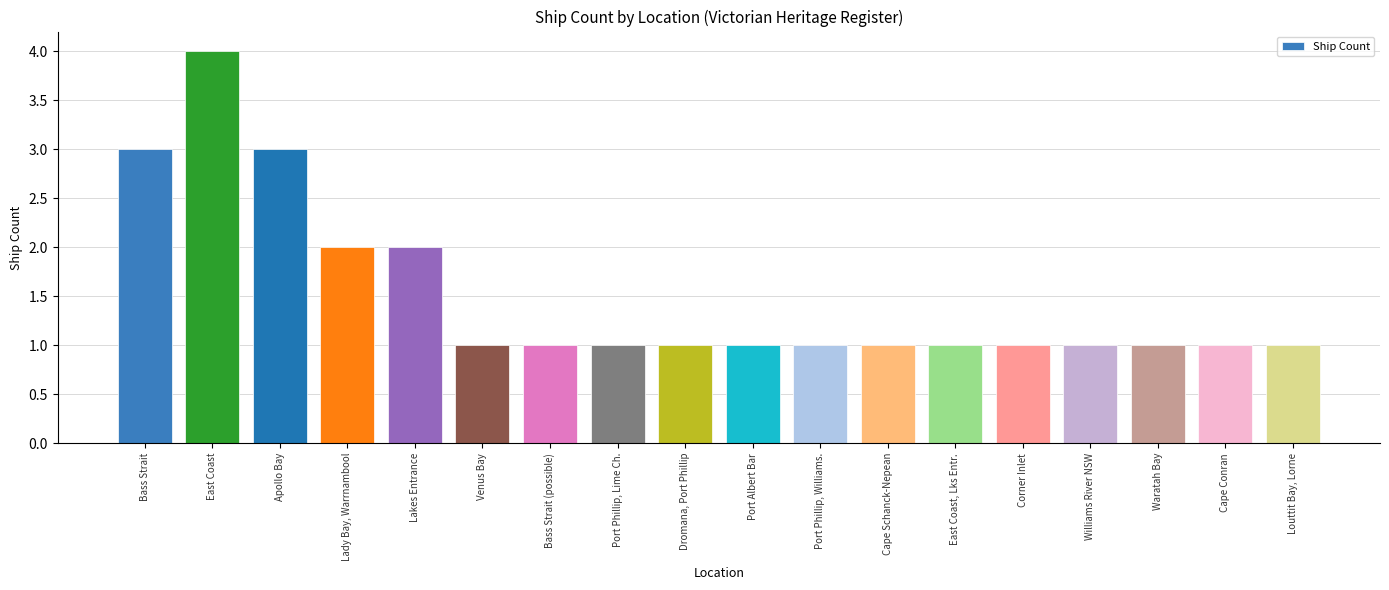

What is the sum of the values at East Coast and Lady Bay, Warrnambool?

6